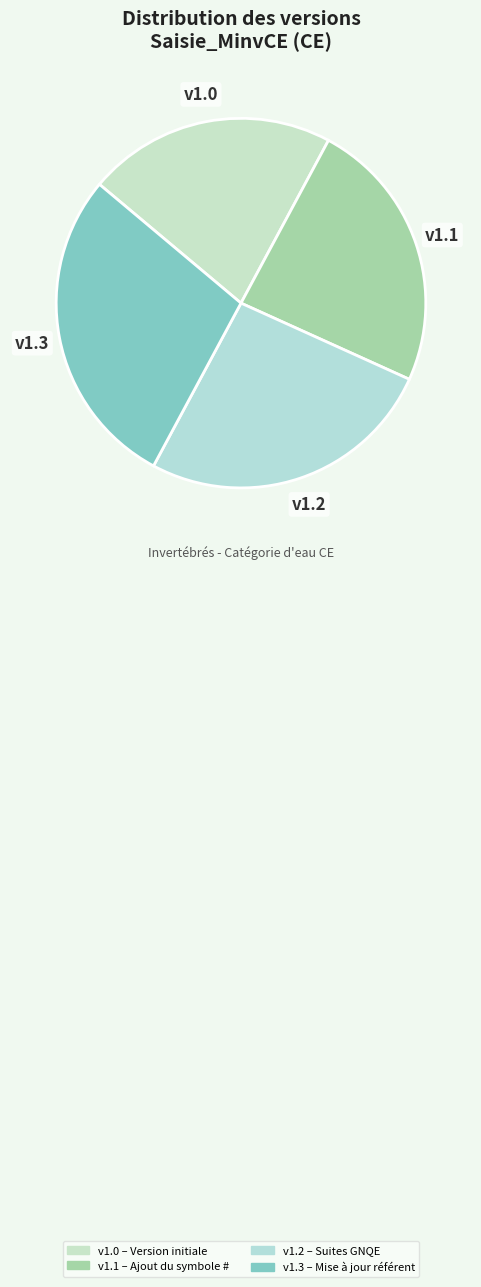

Which slice is the smallest?

Version initiale